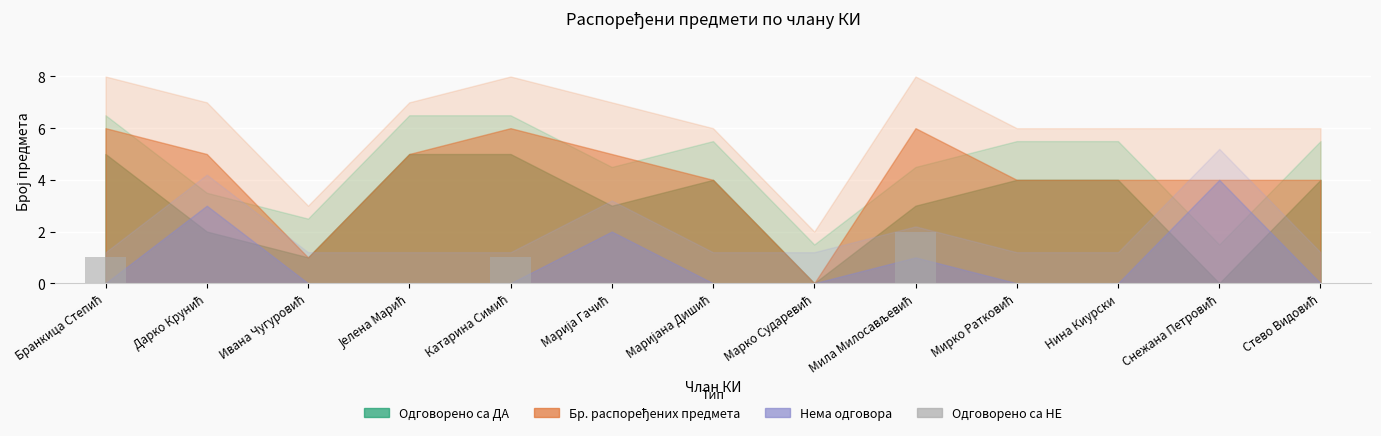

What is the maximum value shown in the chart?

2